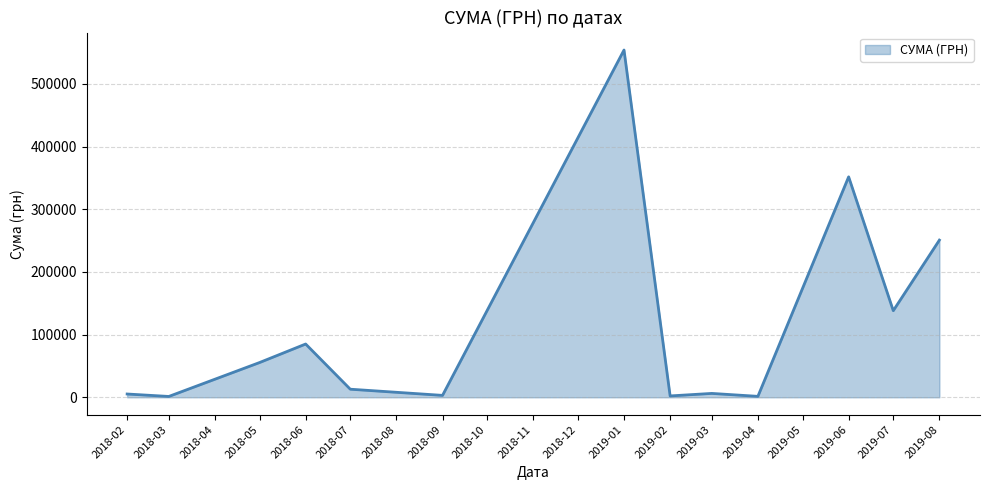

How many distinct data groups are displayed?

1